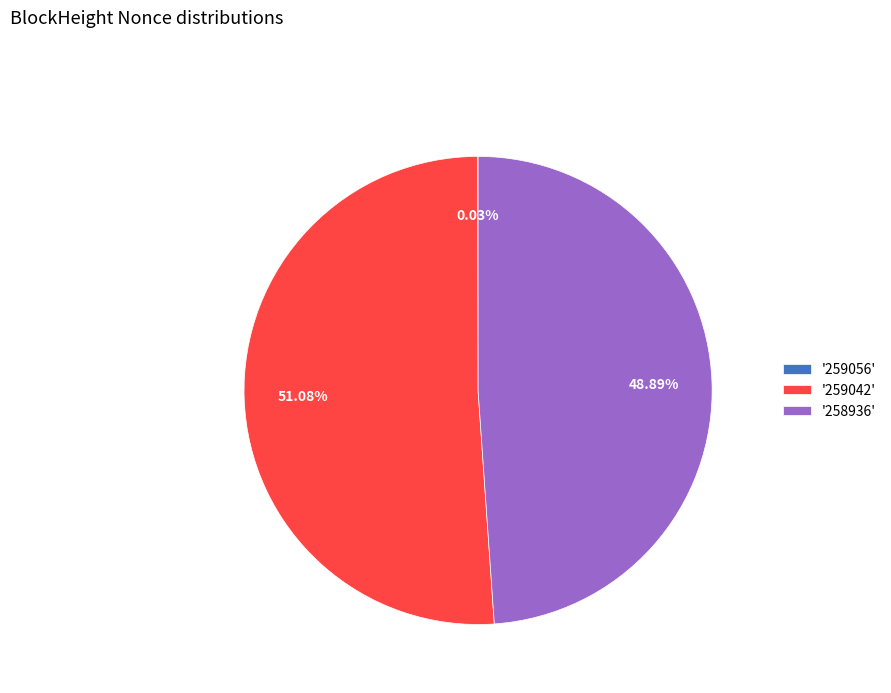

Is the sum of '258936' and '259042' greater than half?

Yes